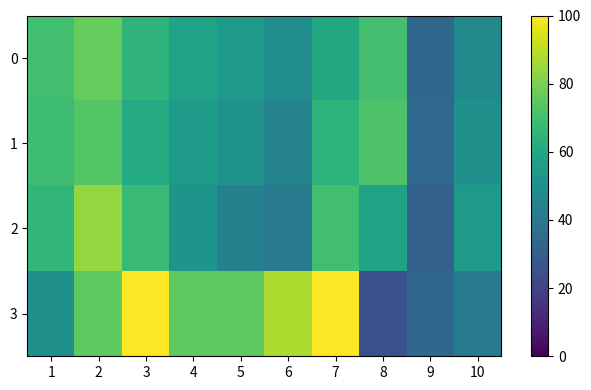

What is the spread (max minus min) of values at 2?

10.4